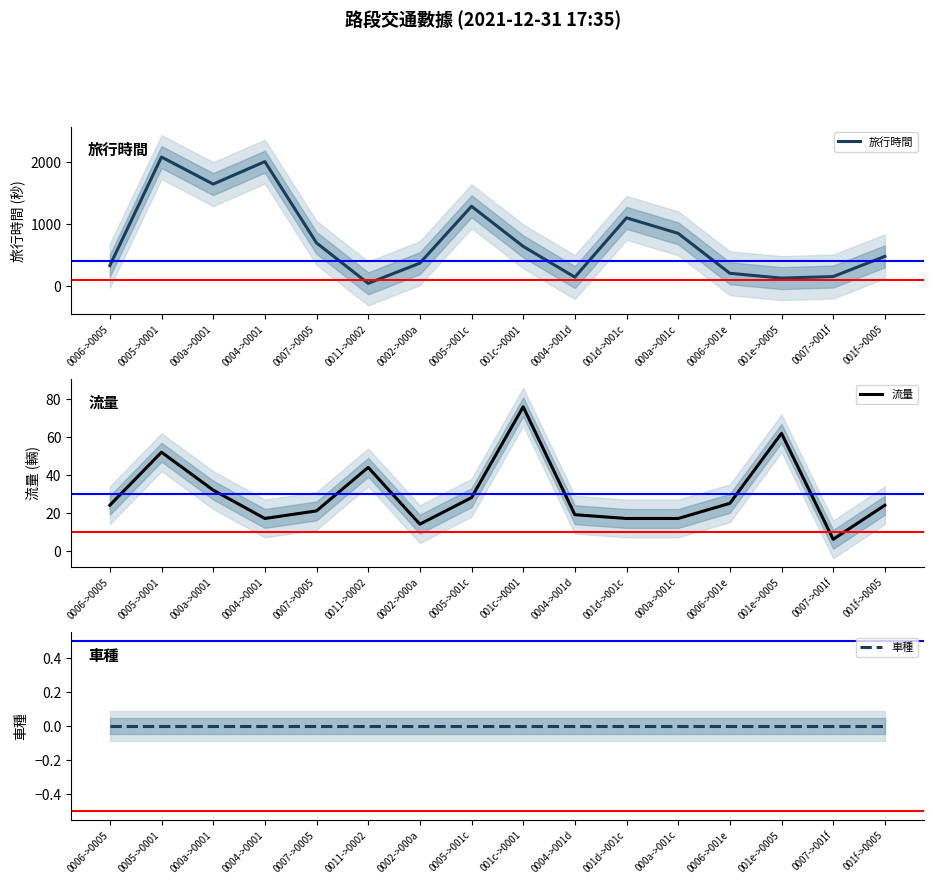

Which series has the largest total across all categories?

旅行時間